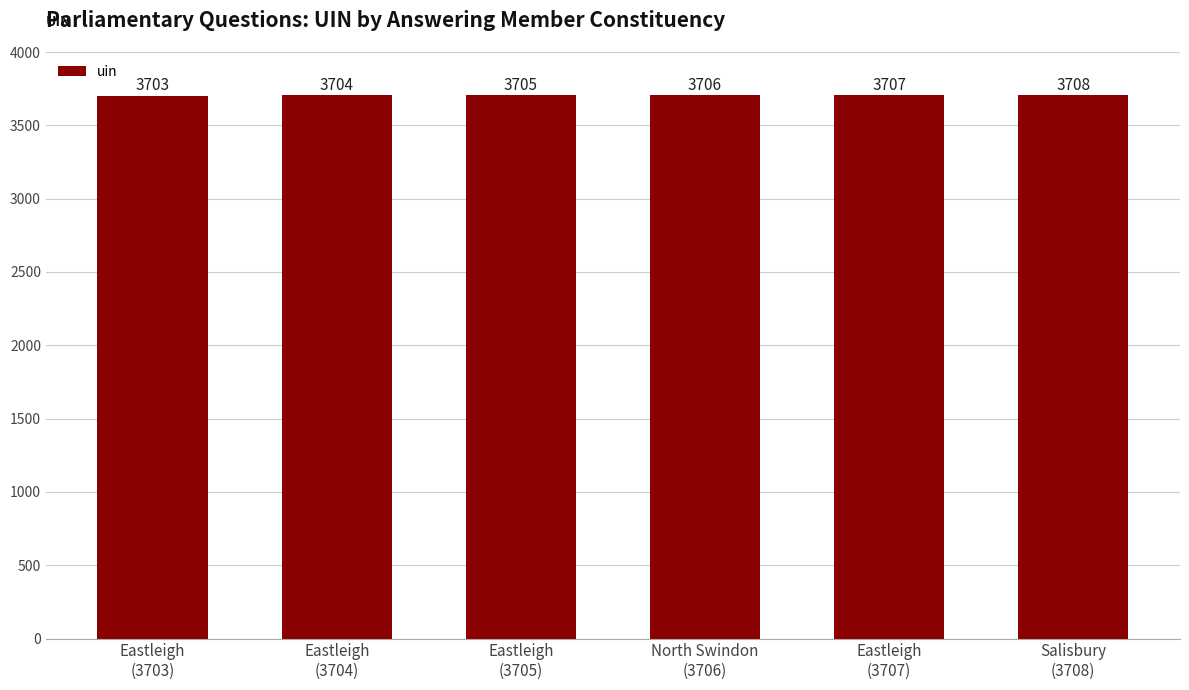

Rank the categories by value from highest to lowest.

Salisbury
(3708), Eastleigh
(3707), North Swindon
(3706), Eastleigh
(3705), Eastleigh
(3704), Eastleigh
(3703)